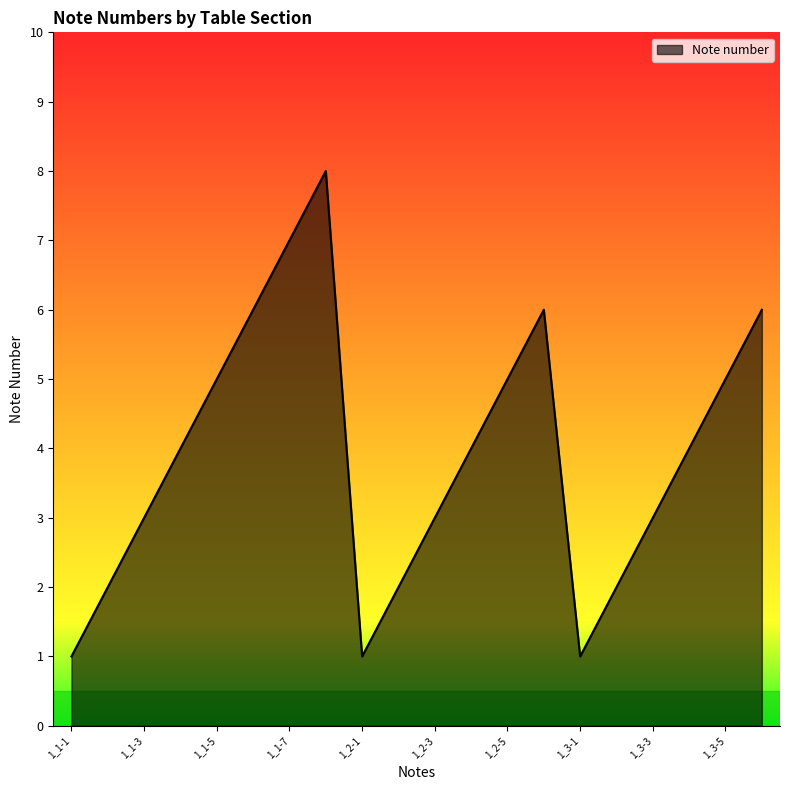

What is the average value?

4